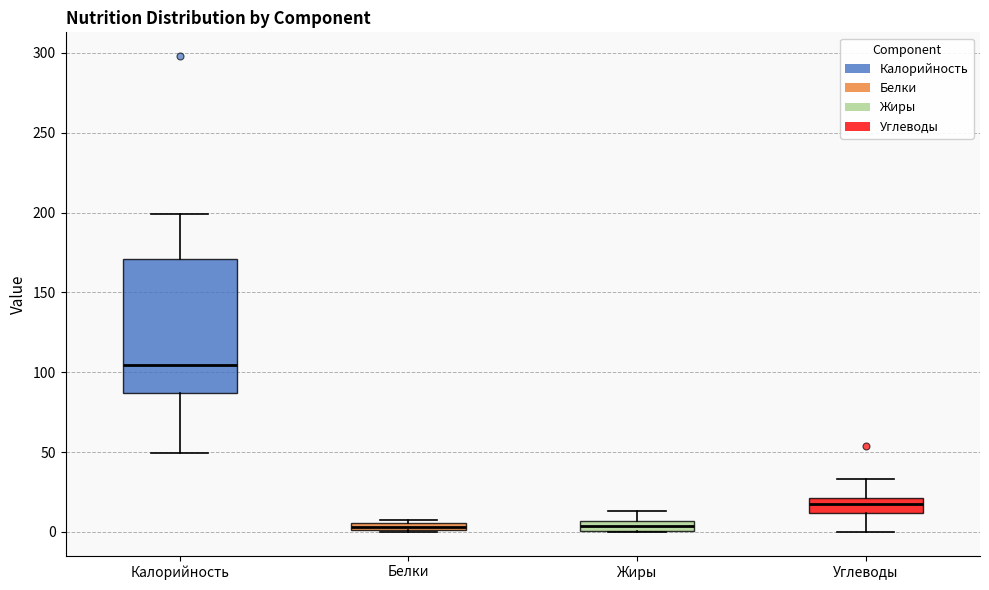

Where does the lower whisker of the box for Углеводы end on the y-axis? The values are not printed on the chart, so give them approximately, as read against the axis.

0